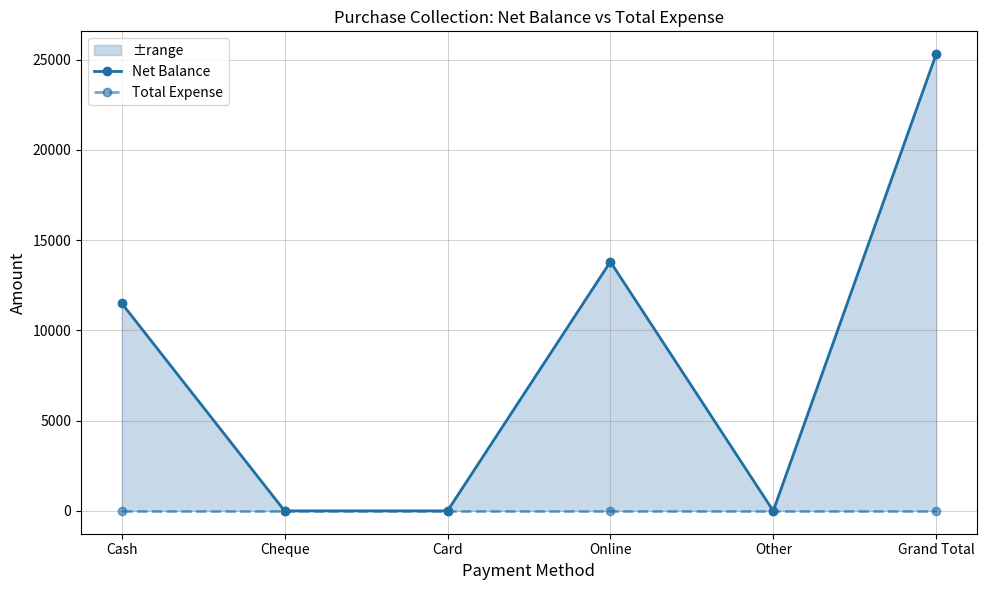

True or false: Total Expense and Net Balance cross at least once.

False